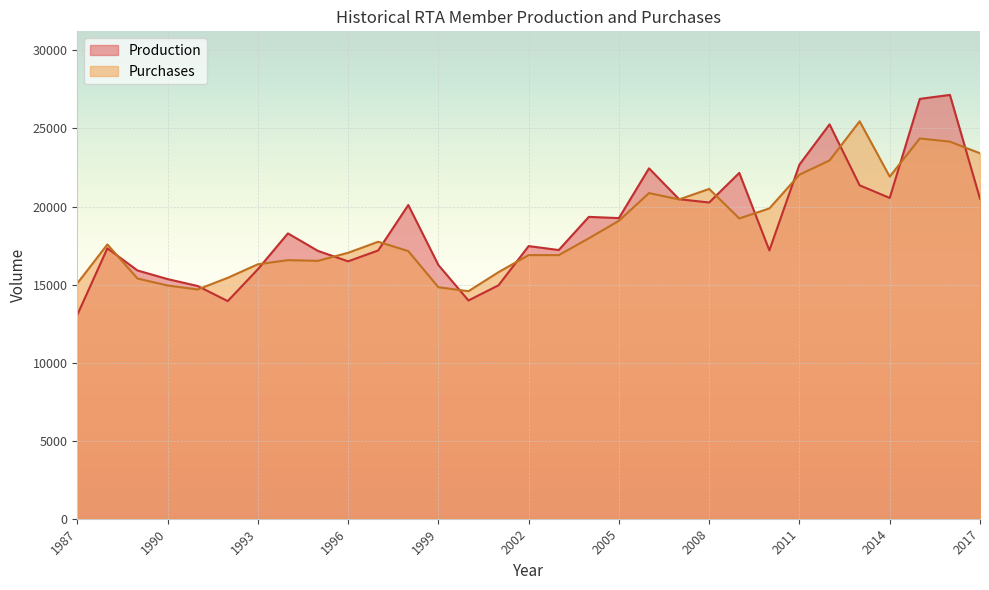

What is the value of the Production point at the 17th from the left?

17213.9